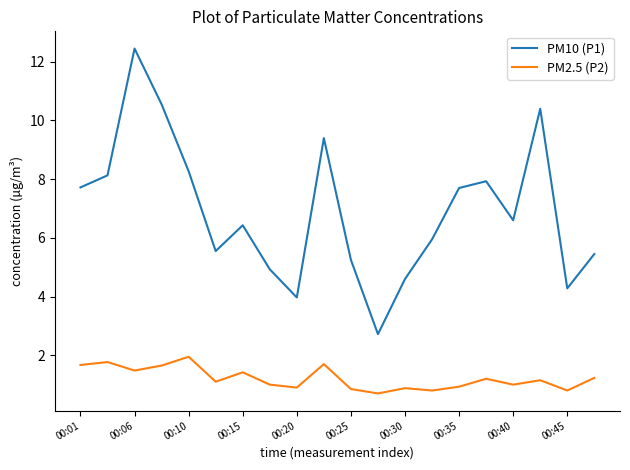

Rank the series by their maximum value, from lowest to highest.

PM2.5 (P2), PM10 (P1)